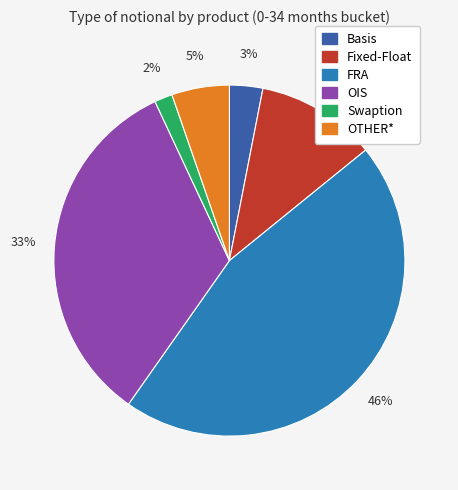

Approximately how many times larger is the value at OIS compared to FRA?

0.7